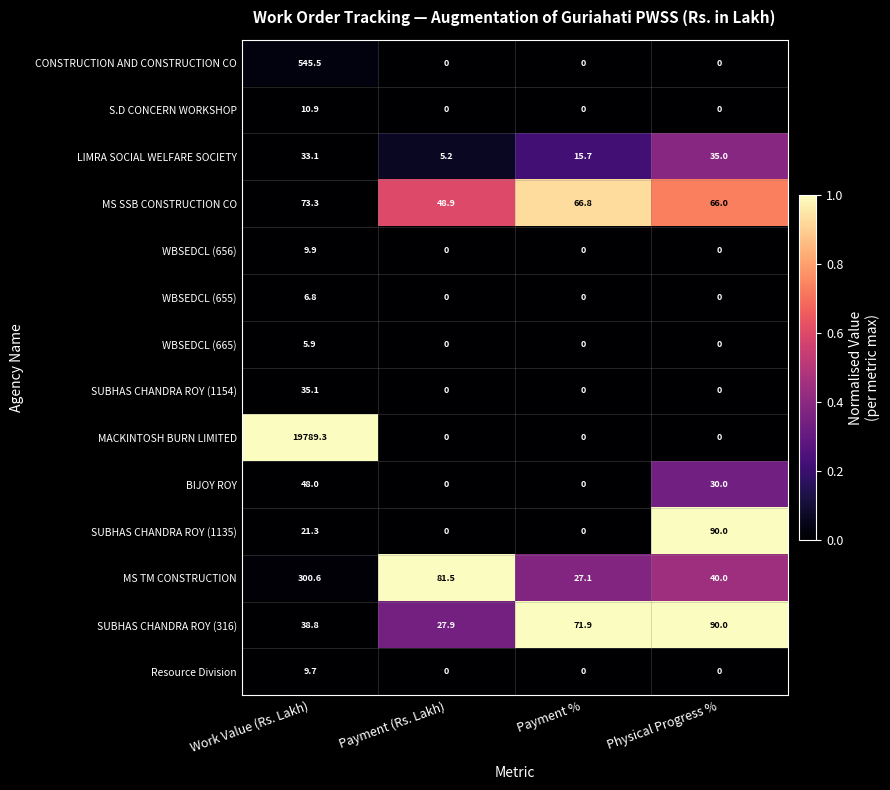

At which label is SUBHAS CHANDRA ROY (1135) closest to 45?

Work Value (Rs. Lakh)